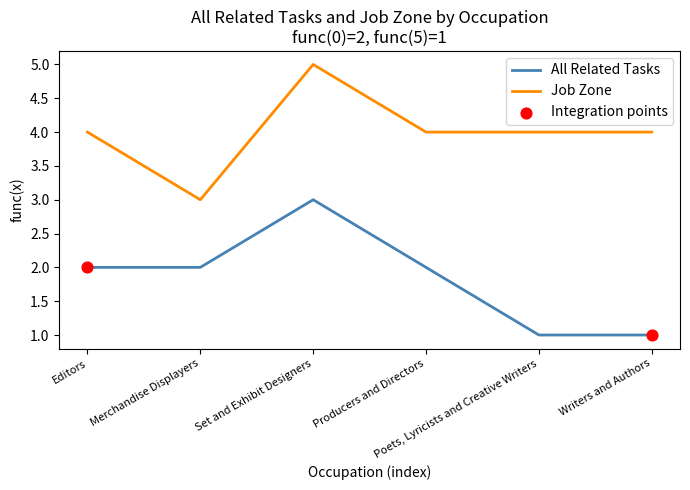

At which category is the sum across all series the highest?

Set and Exhibit Designers